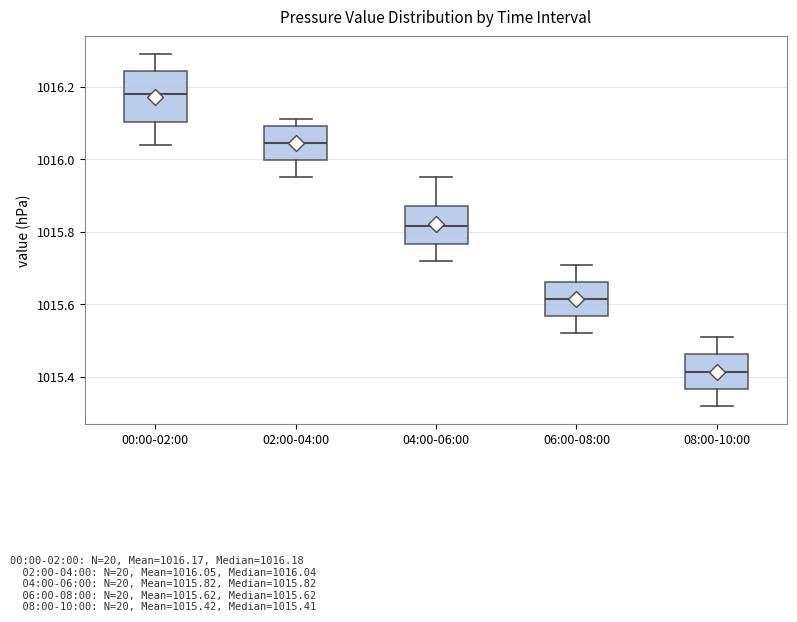

Which box has the highest median line?

00:00-02:00